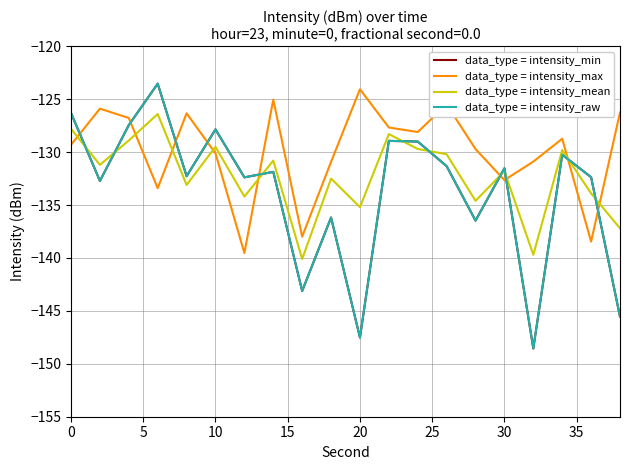

How many lines are shown in the chart?

4